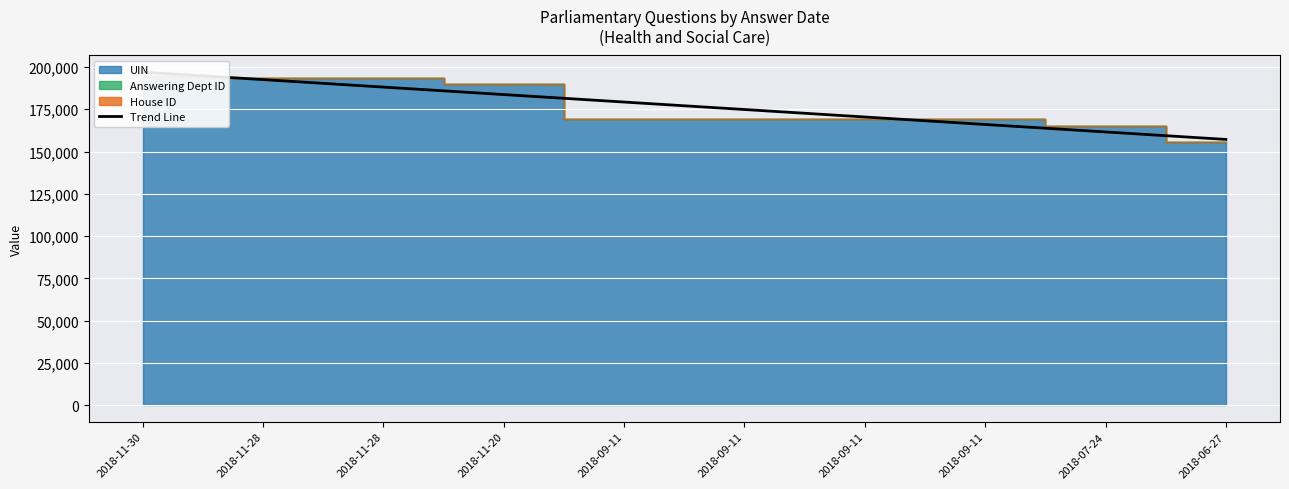

Reading left to right, what are all the values shown in this chart?

196933.0	192512.1	188091.2	183670.3	179249.4	174828.6	170407.7	165986.8	161565.9	157145.0